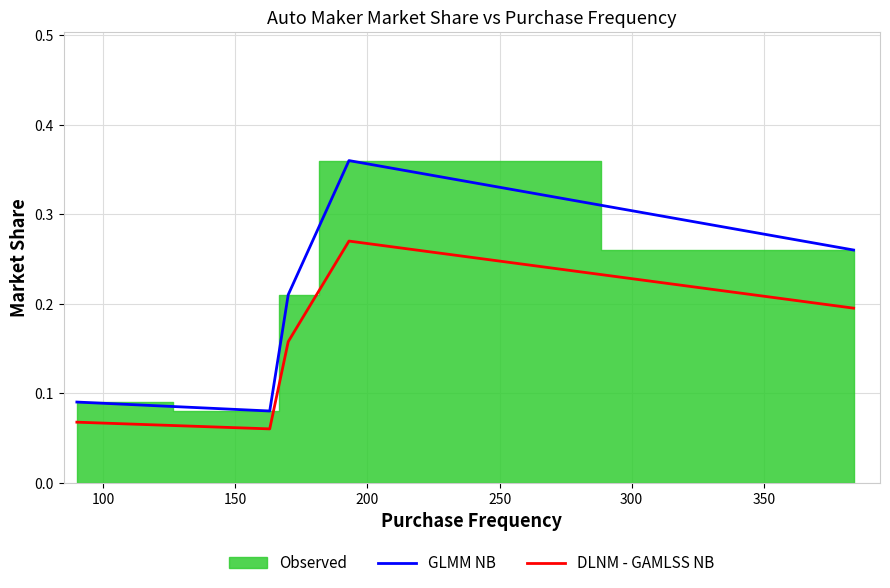

At how many categories does at least one series exceed 0?

5